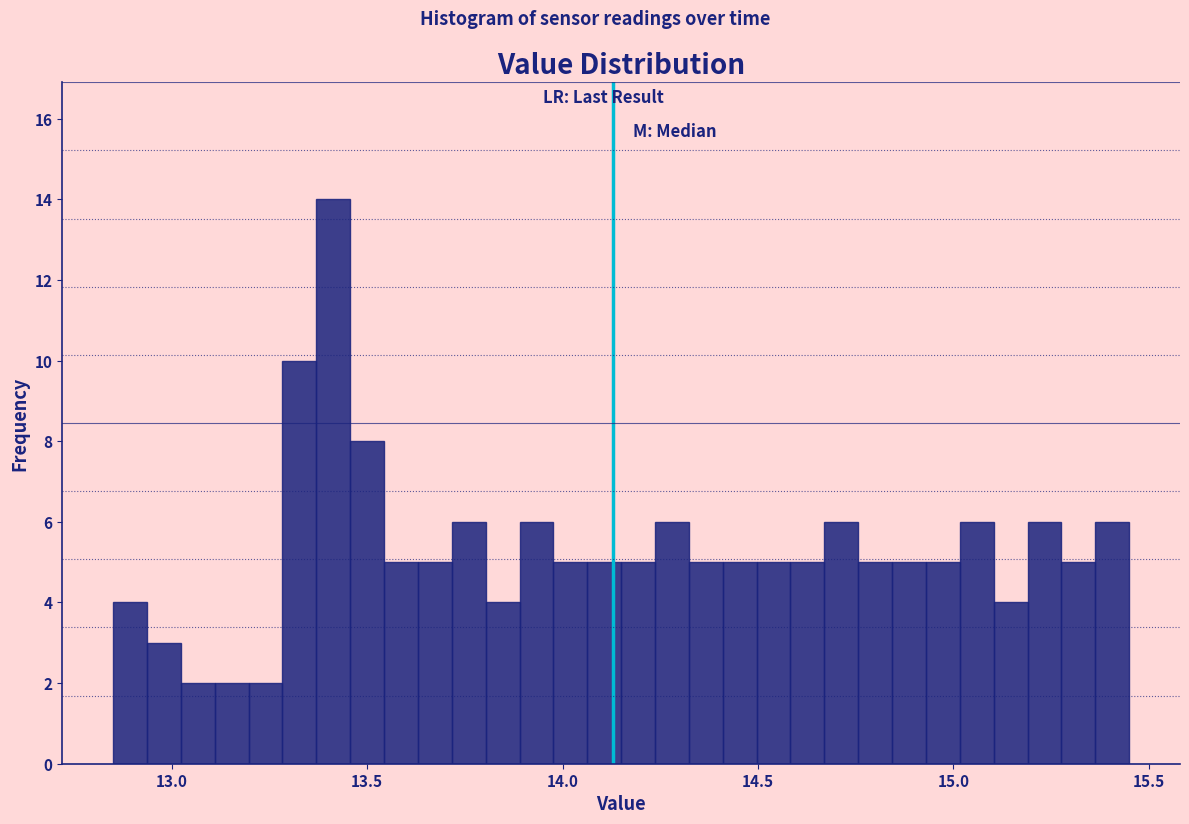

Read against the x-axis, roughly where is the centre of the tallest bar?

13.40